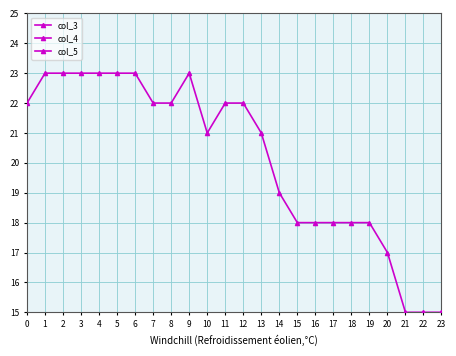

Which series has the largest total across all categories?

col_3